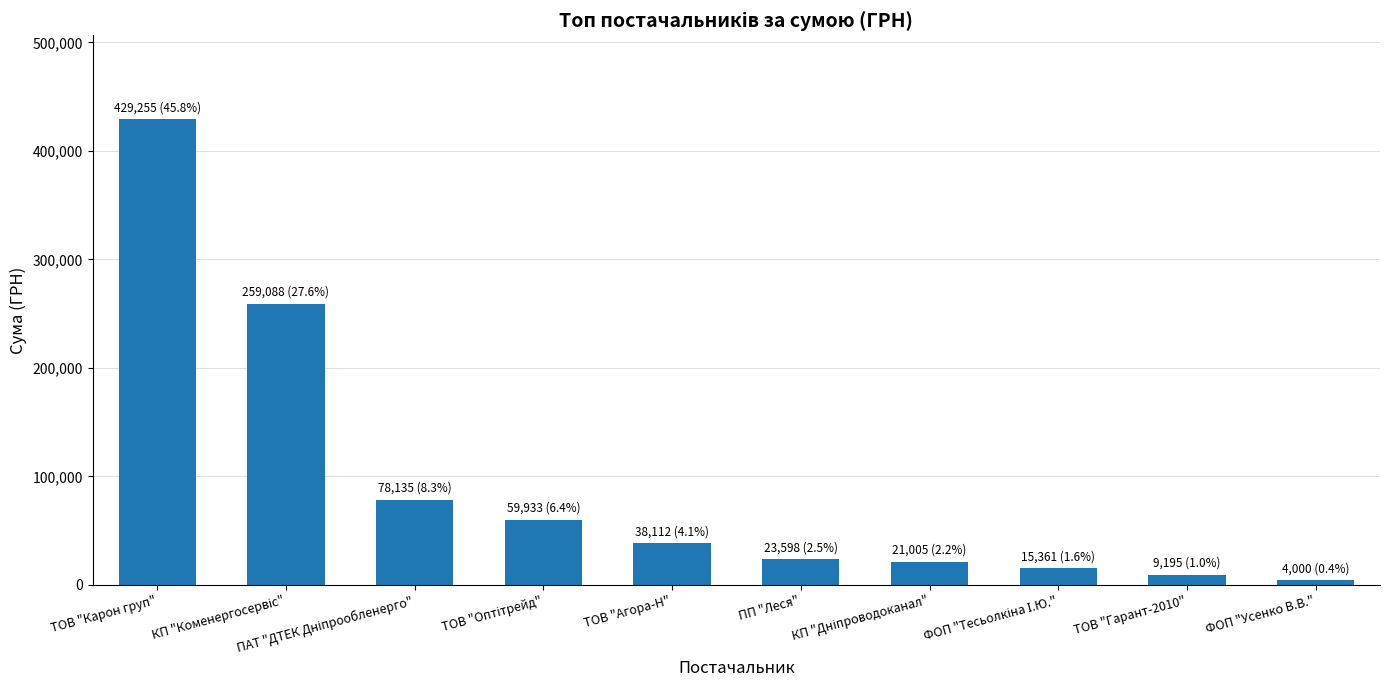

Reading left to right, list all the values displayed in this chart.

429254.7	259087.9	78134.5	59932.9	38112.0	23597.9	21004.8	15361.0	9195.0	3999.8